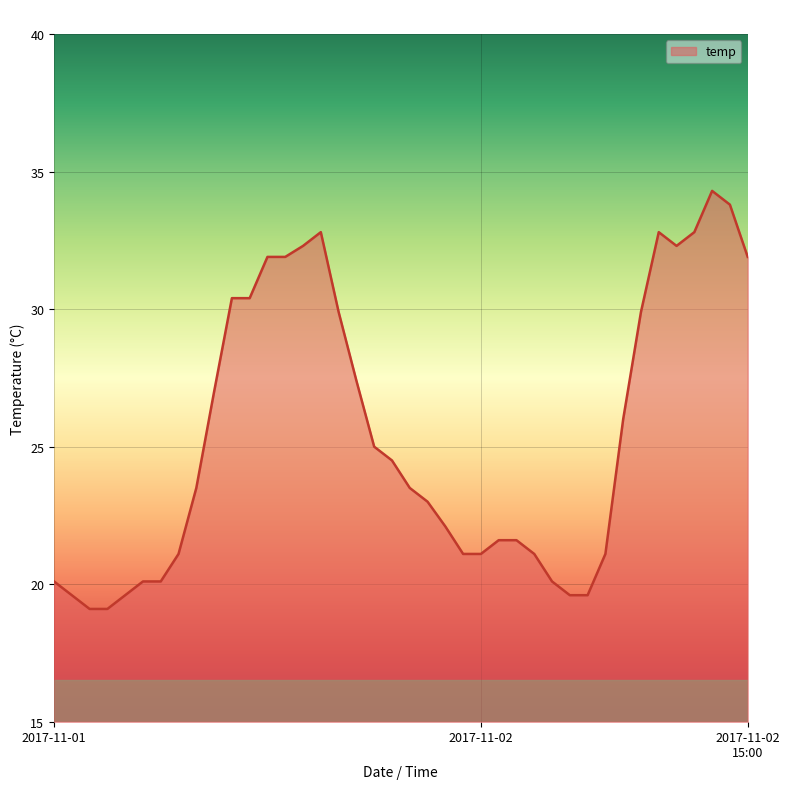

What is the minimum value shown in the chart?

19.1